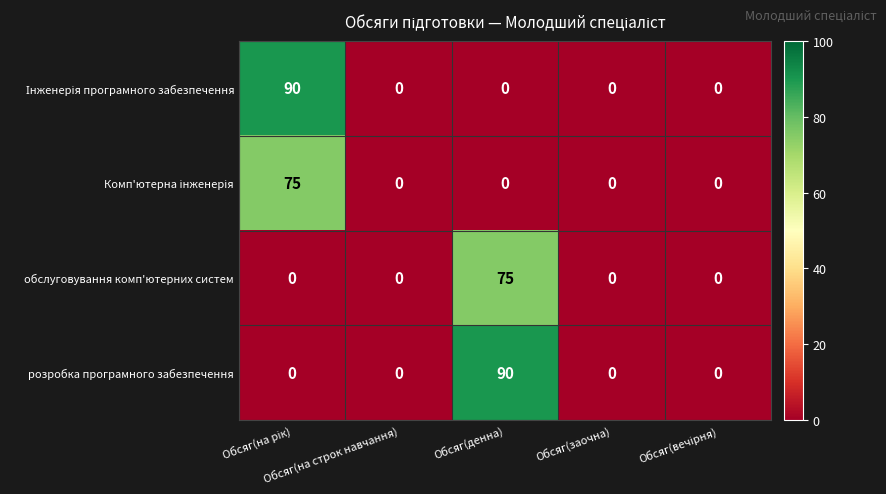

What is the greatest value displayed?

90